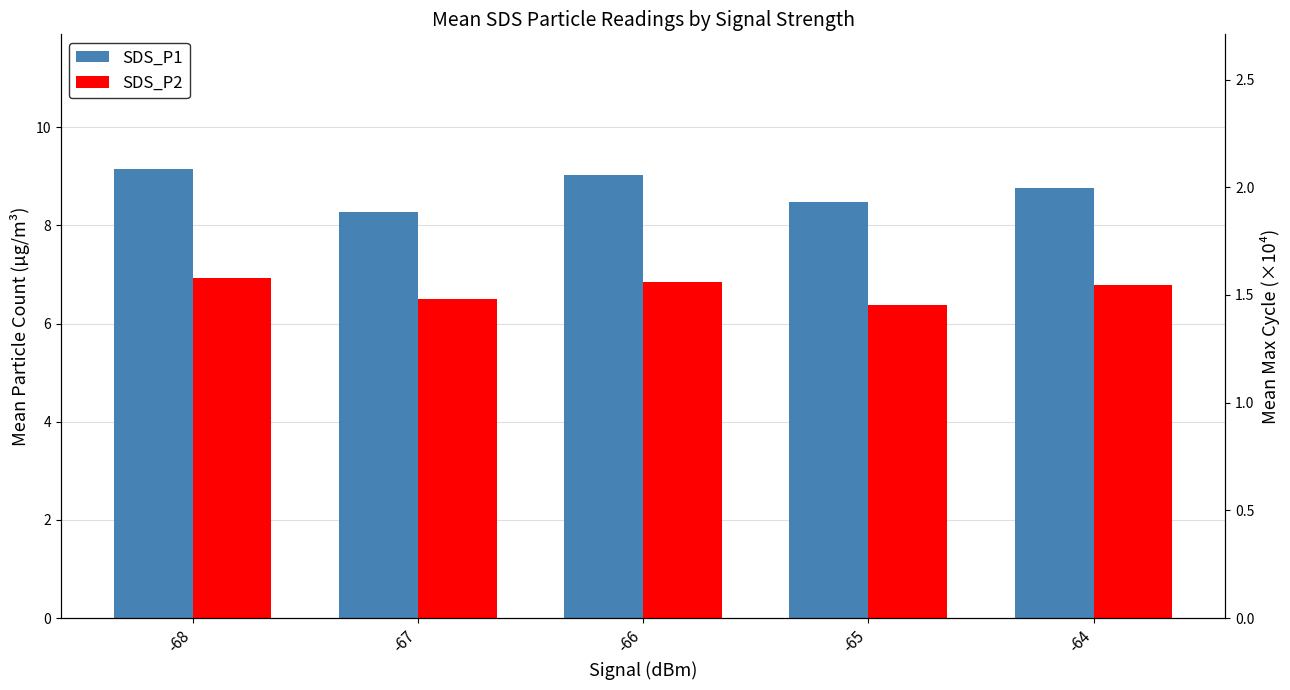

What is the maximum value shown in the chart?

9.2